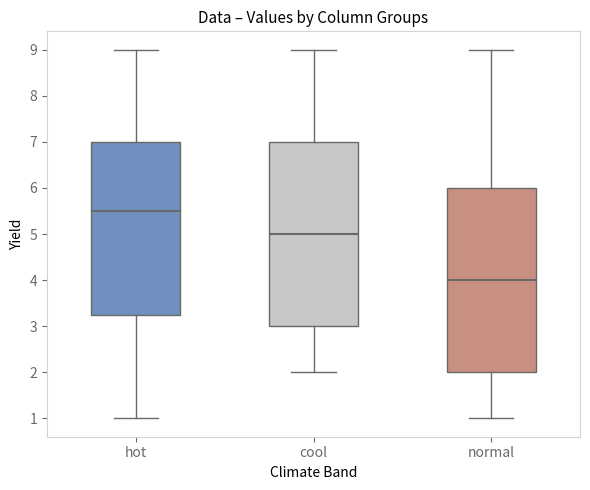

Reading left to right, transcribe this box plot: for each box, give where its median line is, the range the box spans, and where its two whiskers end, as read against the y-axis. The values are not printed on the chart, so give them approximately, as read against the axis.

hot: median 5.5, box 3.3 to 7.0, whiskers 1.0 to 9.0
cool: median 5.0, box 3.0 to 7.0, whiskers 2.0 to 9.0
normal: median 4.0, box 2.0 to 6.0, whiskers 1.0 to 9.0